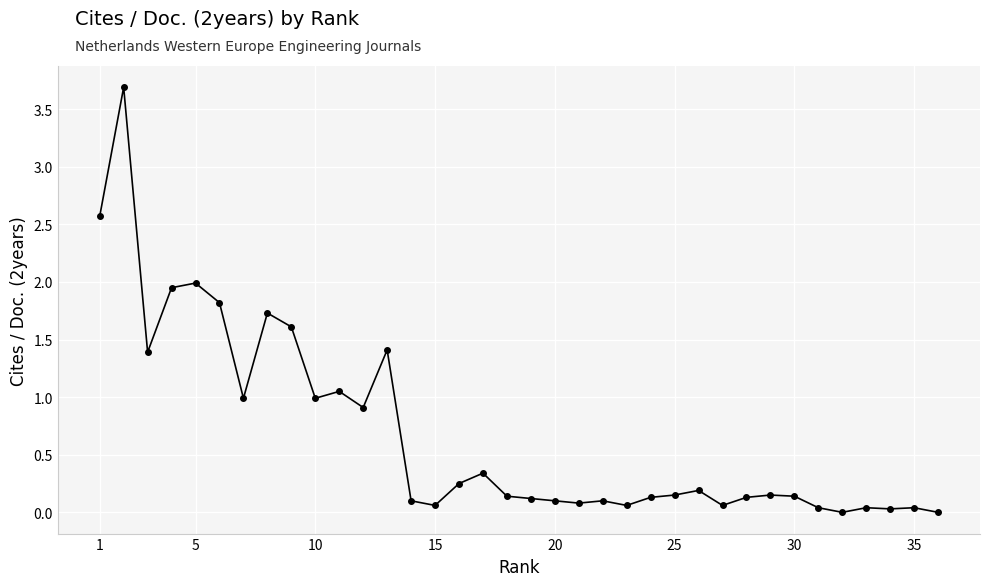

What is the greatest value displayed?

3.7